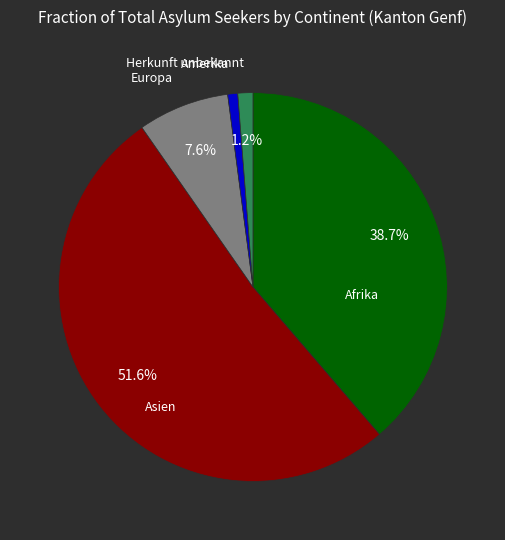

How many segments does this pie chart have?

5